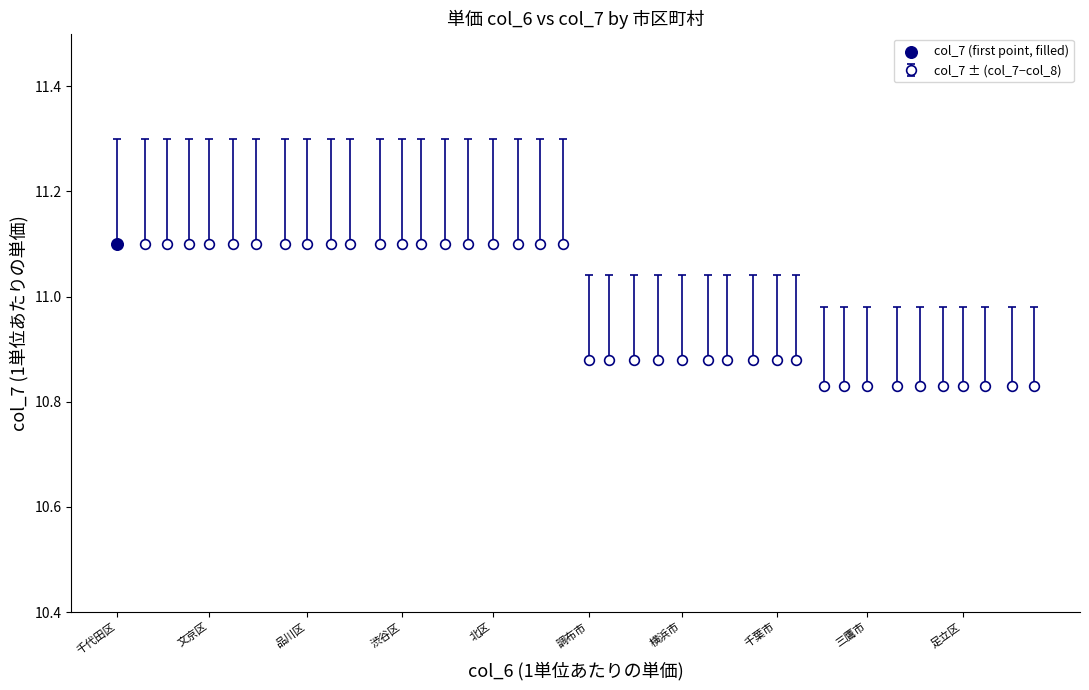

What is the value of the 12th point from the left?

11.1